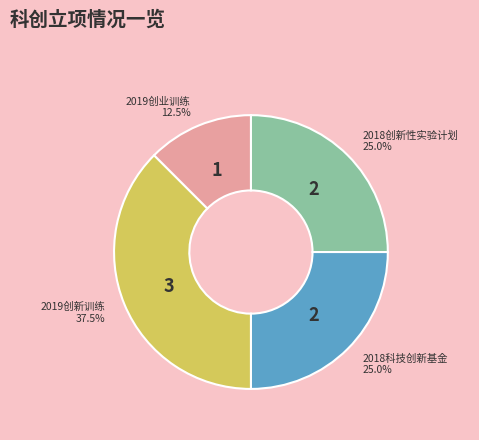

Is there any slice that represents more than half of the pie?

No